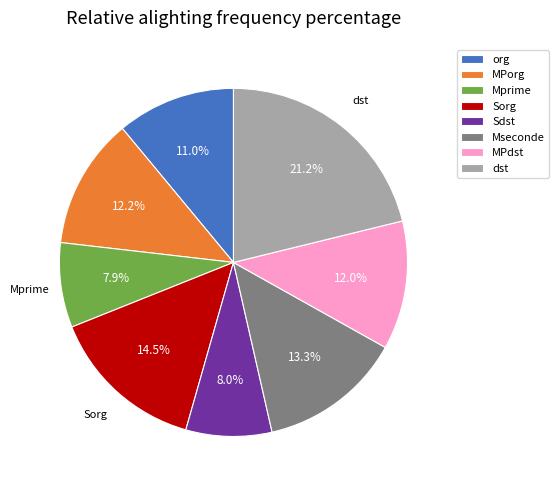

Approximately how many times larger is the value at Sorg compared to MPorg?

1.2